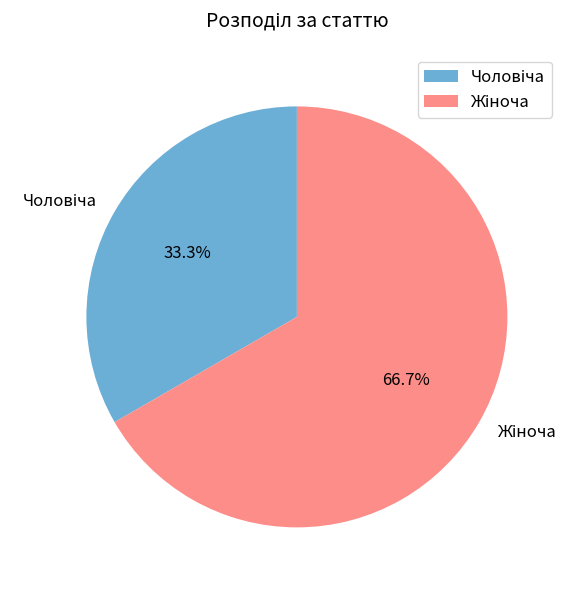

Is there a majority slice in this chart?

Yes